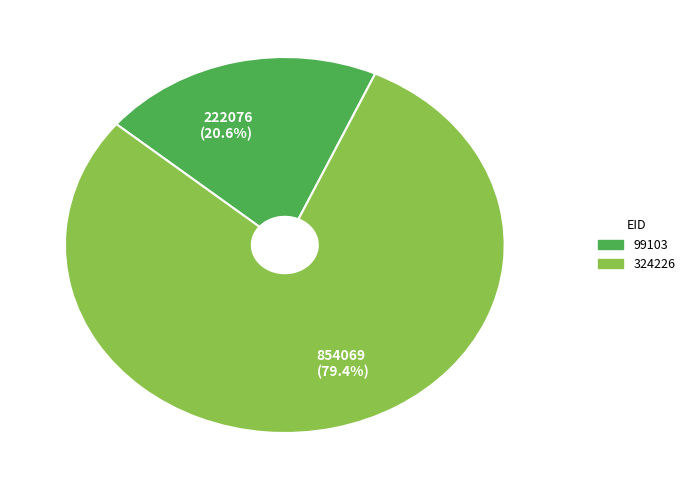

To the nearest percent, what is the difference between the 99103 and 324226 slice percentages?

59%